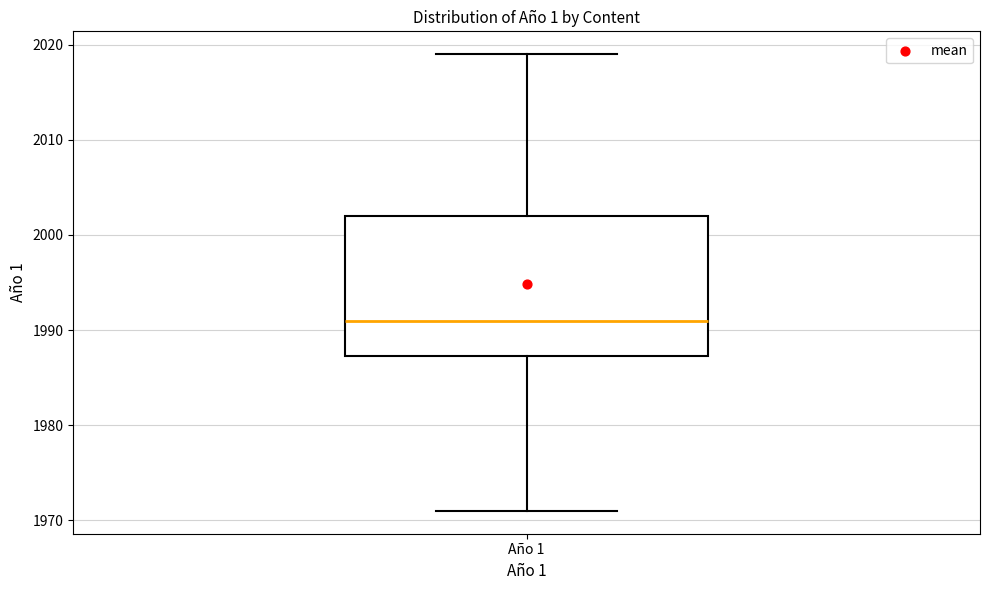

Transcribe this box plot: give where the median line is, the range the box spans, and where the two whiskers end, as read against the y-axis. The values are not printed on the chart, so give them approximately, as read against the axis.

median 1991, box 1987 to 2002, whiskers 1971 to 2019